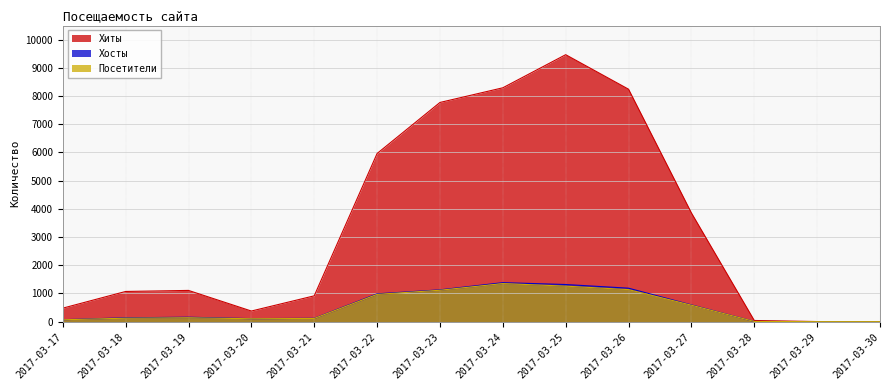

True or false: Посетители has more than 2 interior local peaks.

False